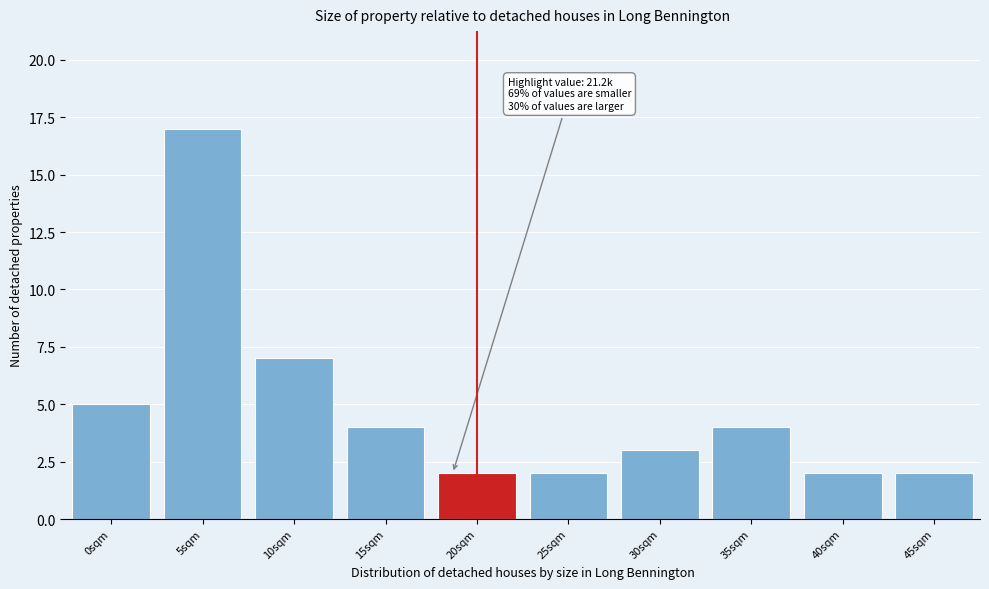

Reading left to right, what are all the values shown in this chart?

0sqm=5	5sqm=17	10sqm=7	15sqm=4	20sqm=2	25sqm=2	30sqm=3	35sqm=4	40sqm=2	45sqm=2